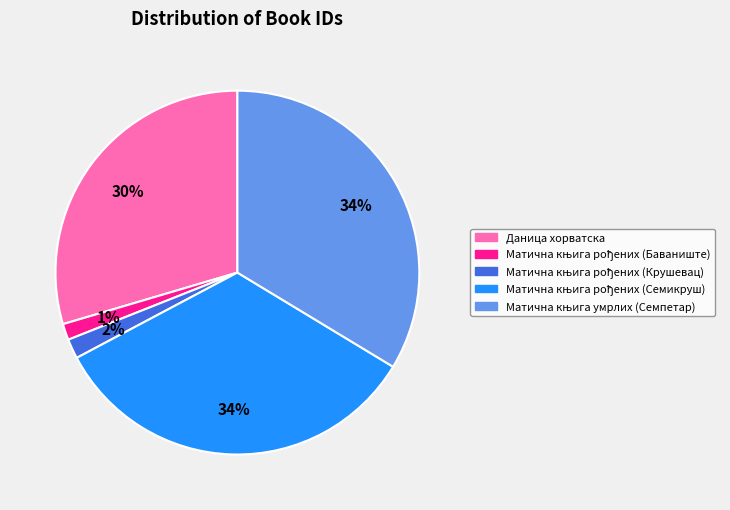

How many segments does this pie chart have?

5